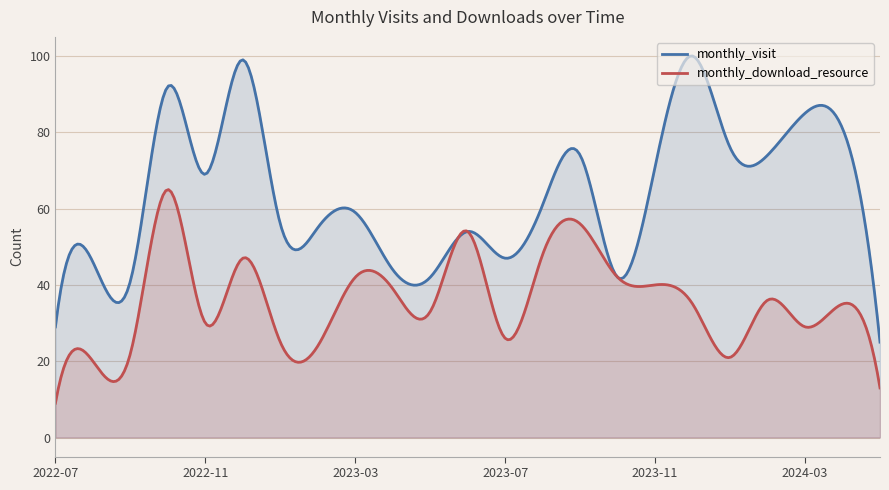

Reading left to right, list all the values displayed in this chart.

monthly_visit: 2022-07=29	2022-08=46	2022-09=41	2022-10=92	2022-11=69	2022-12=99	2023-01=56	2023-02=55	2023-03=59	2023-04=44	2023-05=42	2023-06=54	2023-07=47	2023-08=61	2023-09=74	2023-10=42	2023-11=71	2023-12=100	2024-01=76	2024-02=74	2024-03=85	2024-04=81	2024-05=25
monthly_download_resource: 2022-07=9	2022-08=20	2022-09=22	2022-10=65	2022-11=30	2022-12=47	2023-01=25	2023-02=24	2023-03=42	2023-04=39	2023-05=33	2023-06=54	2023-07=26	2023-08=48	2023-09=56	2023-10=42	2023-11=40	2023-12=35	2024-01=21	2024-02=36	2024-03=29	2024-04=35	2024-05=13